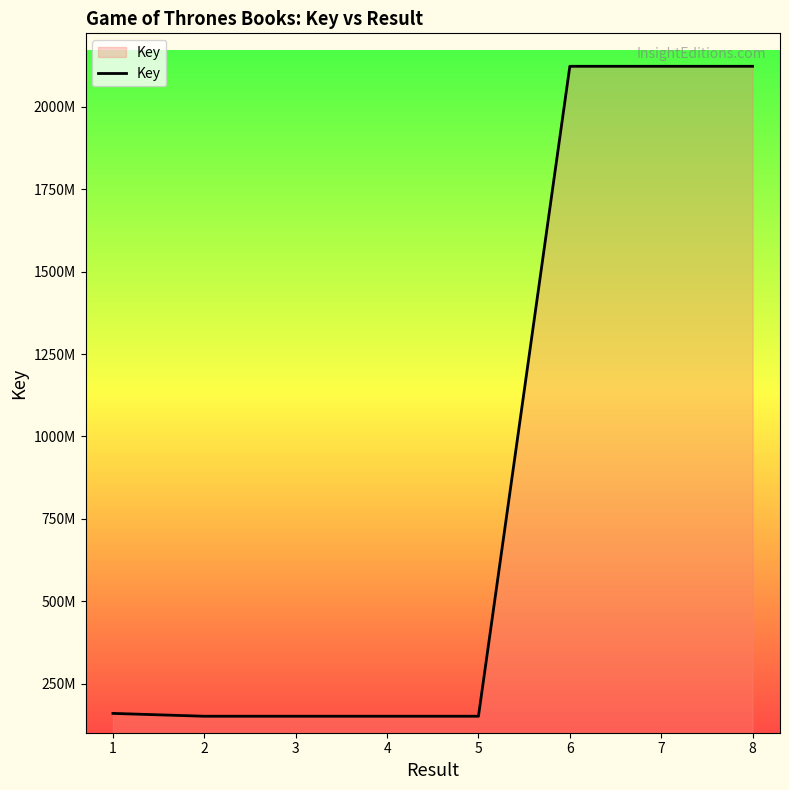

Is this an area chart (filled region under the line)?

Yes